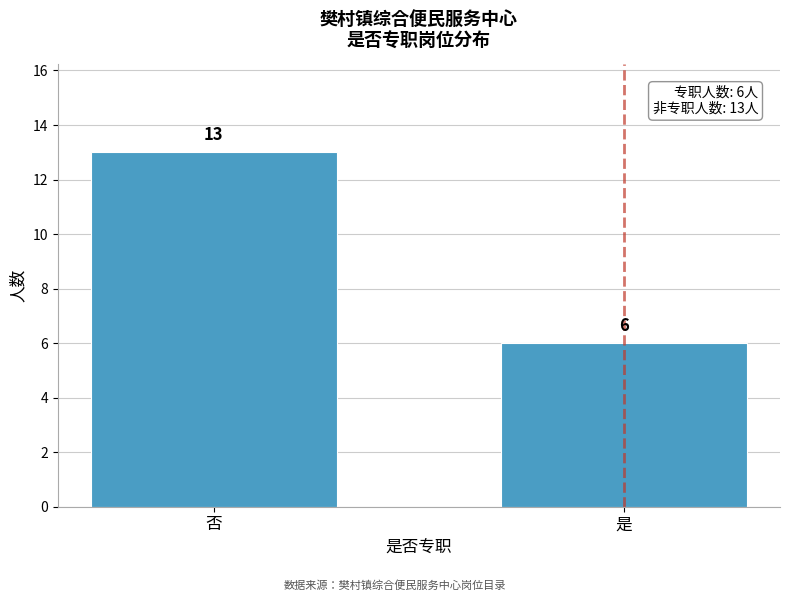

Reading right to left, what are all the values shown in this chart?

是=6	否=13